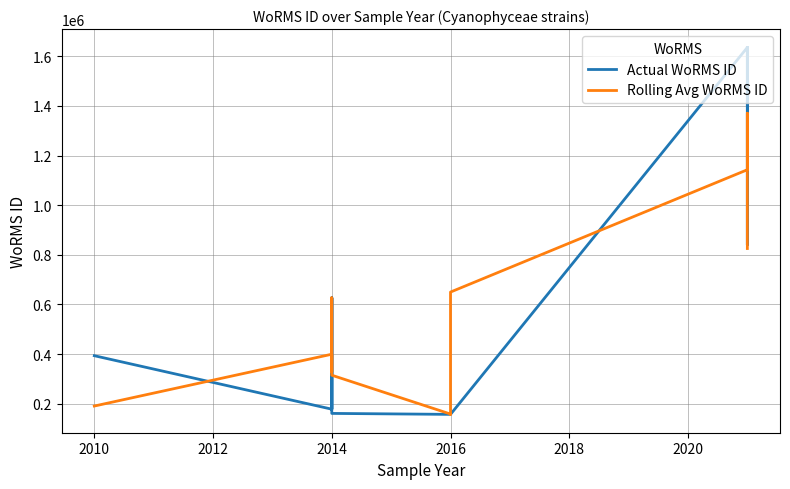

True or false: Rolling Avg WoRMS ID has more than 0 points higher than both neighbors.

True